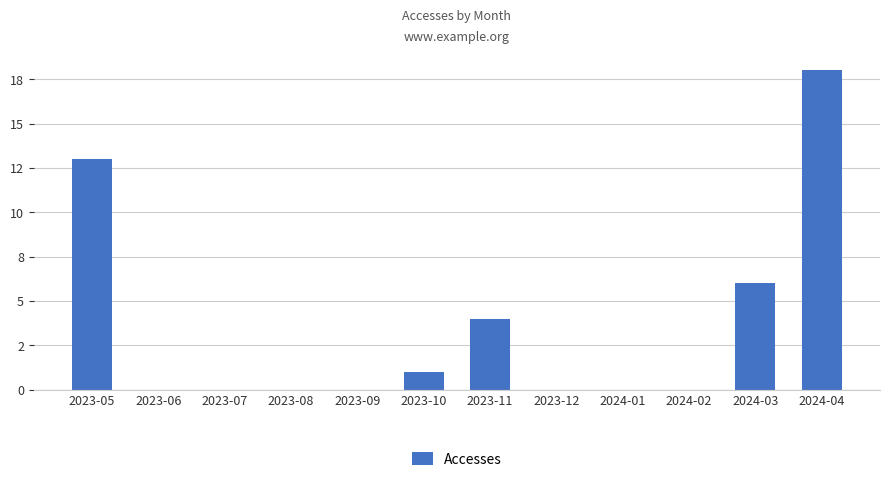

What is the change in value from 2024-02 to 2024-04?

+18